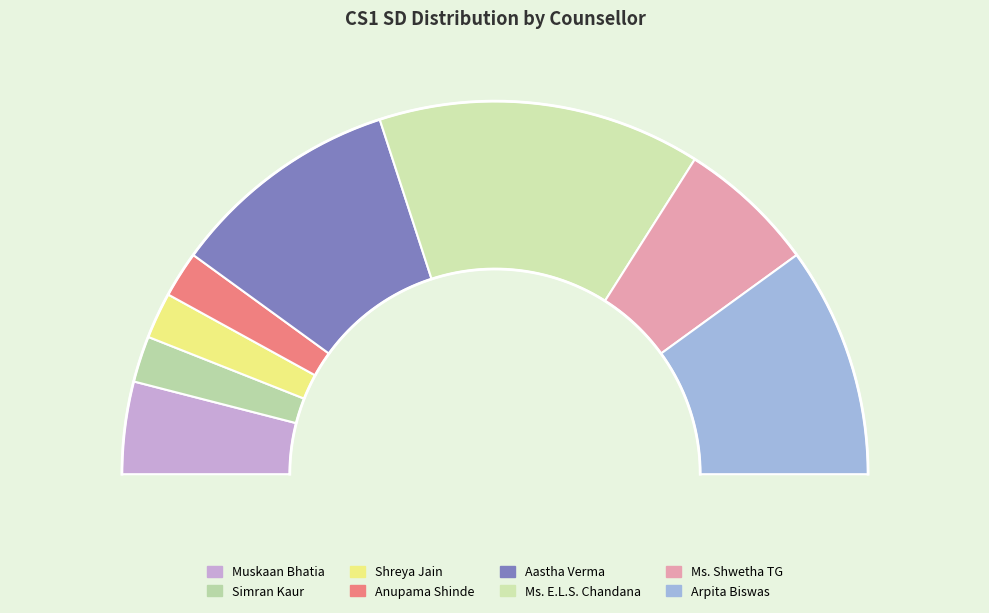

To the nearest percent, what portion does Shreya Jain represent?

4%